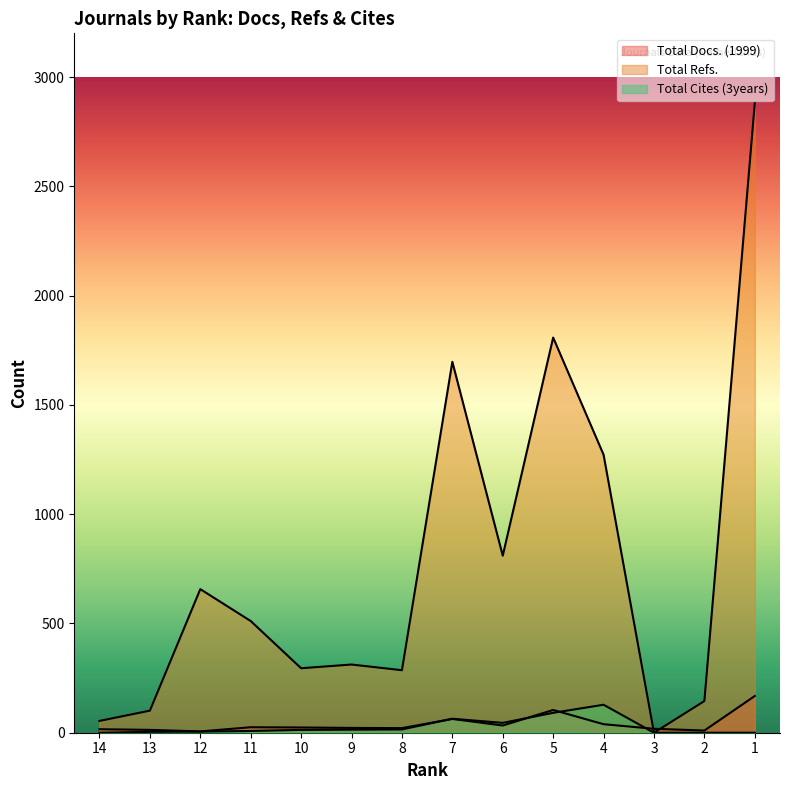

Reading left to right, list all the values displayed in this chart.

Total Docs. (1999): 16	13	6	25	24	22	21	63	33	104	39	18	10	168
Total Refs.: 54	101	657	511	295	312	286	1697	810	1808	1272	0	145	2881
Total Cites (3years): 0	4	5	8	13	14	15	64	45	91	128	0	0	0